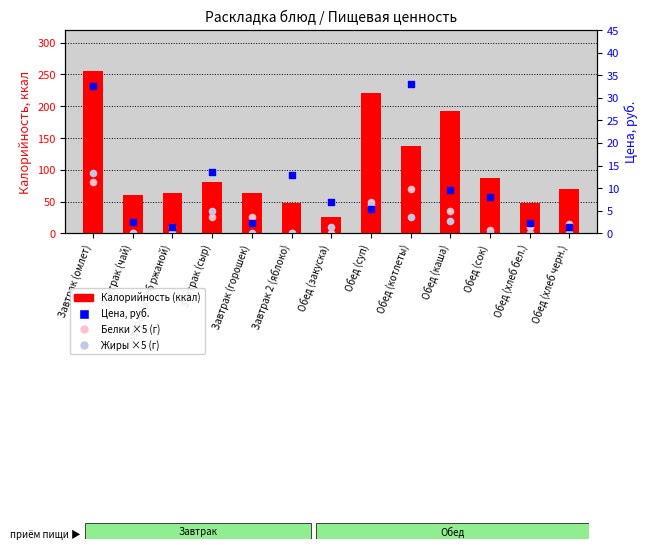

Which series contains the lowest Y value?

Белки ×5 (г)